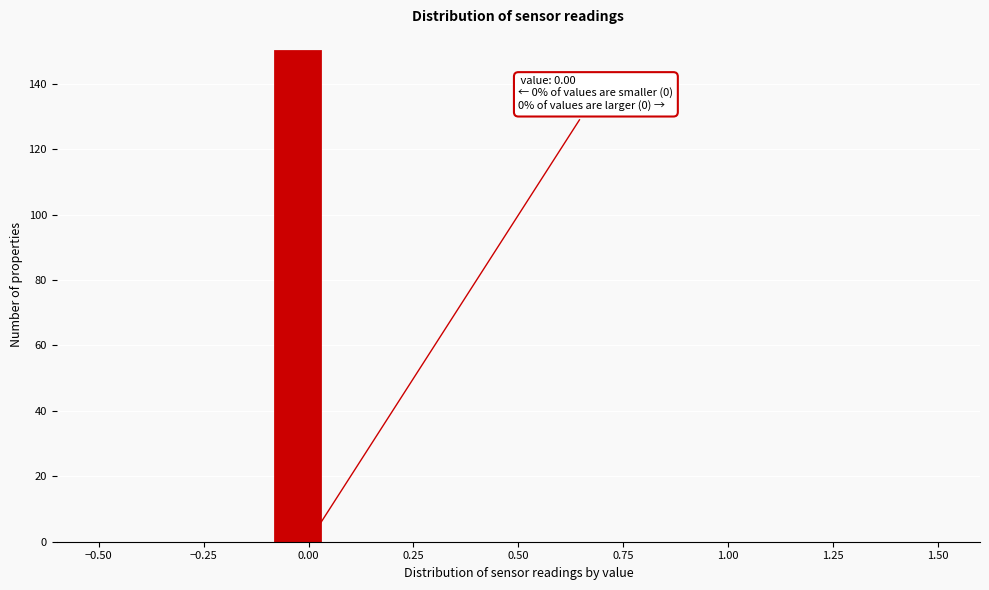

Around what value on the x-axis is the tallest bar? Give the approximate position of its centre, as read against the axis.

-0.05